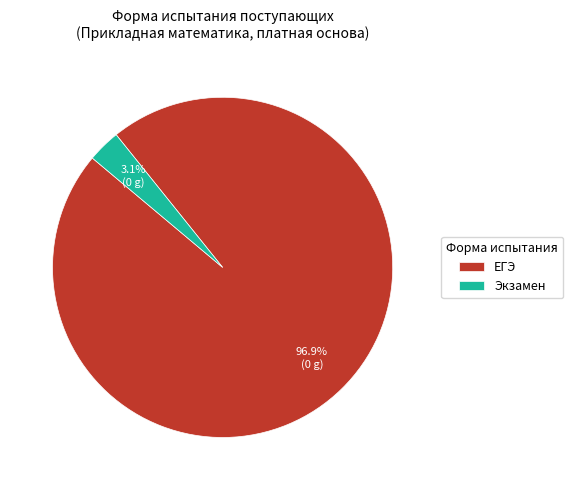

What is the majority slice?

ЕГЭ